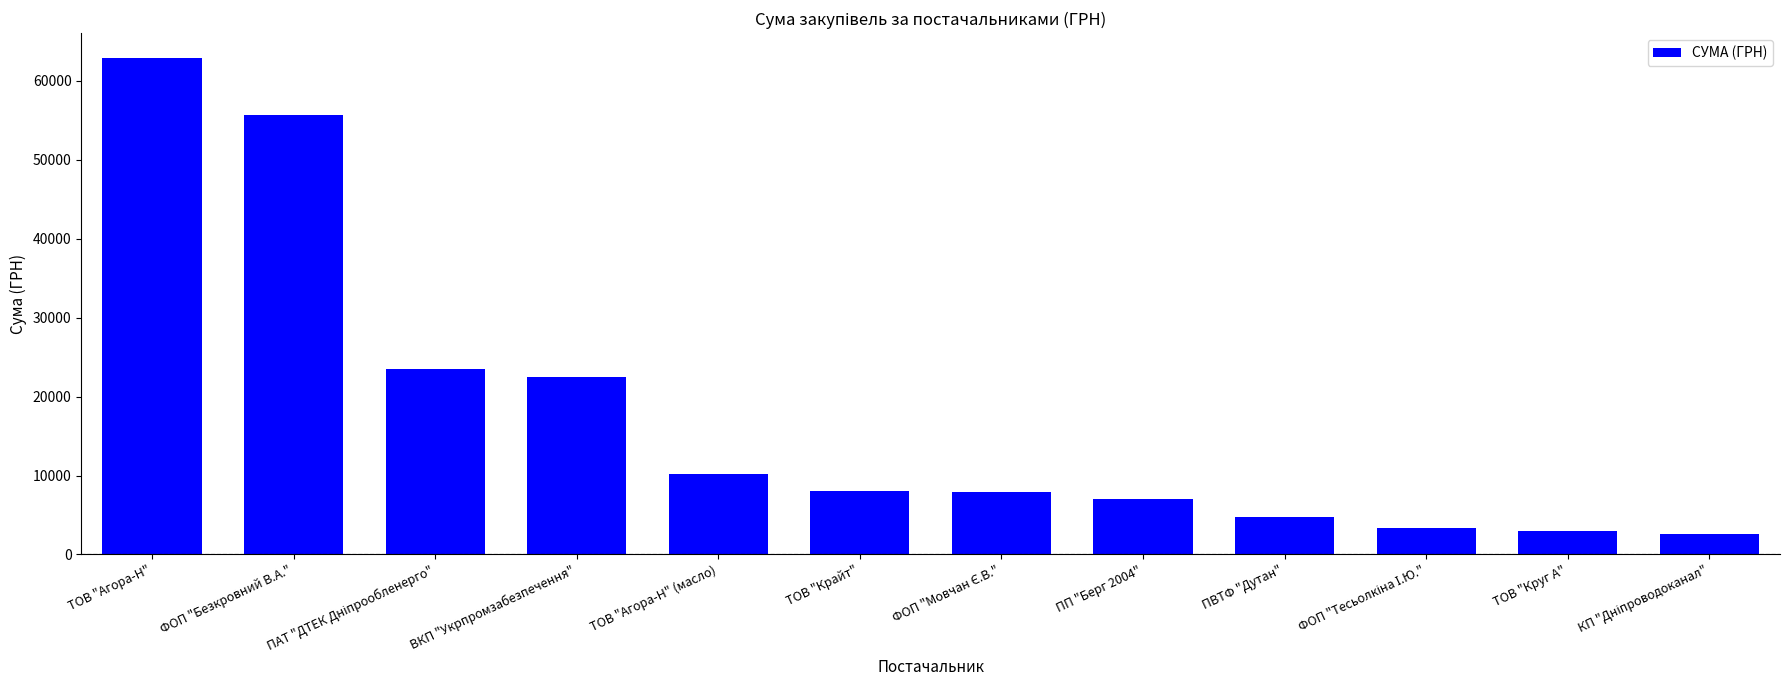

What is the label of the 2nd bar from the right?

ТОВ "Круг А"